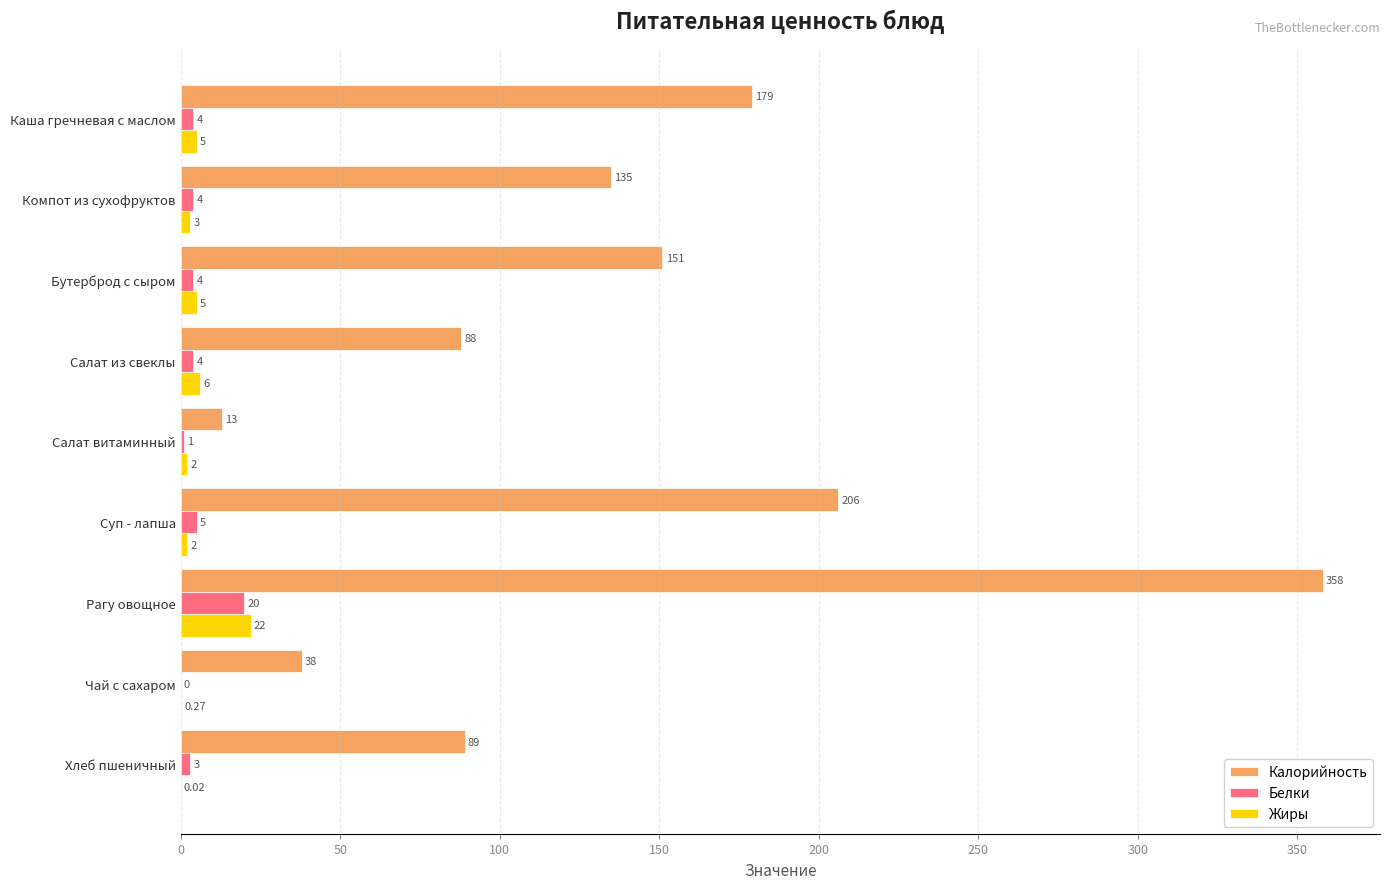

Which category has the highest value in the Белки series?

Рагу овощное